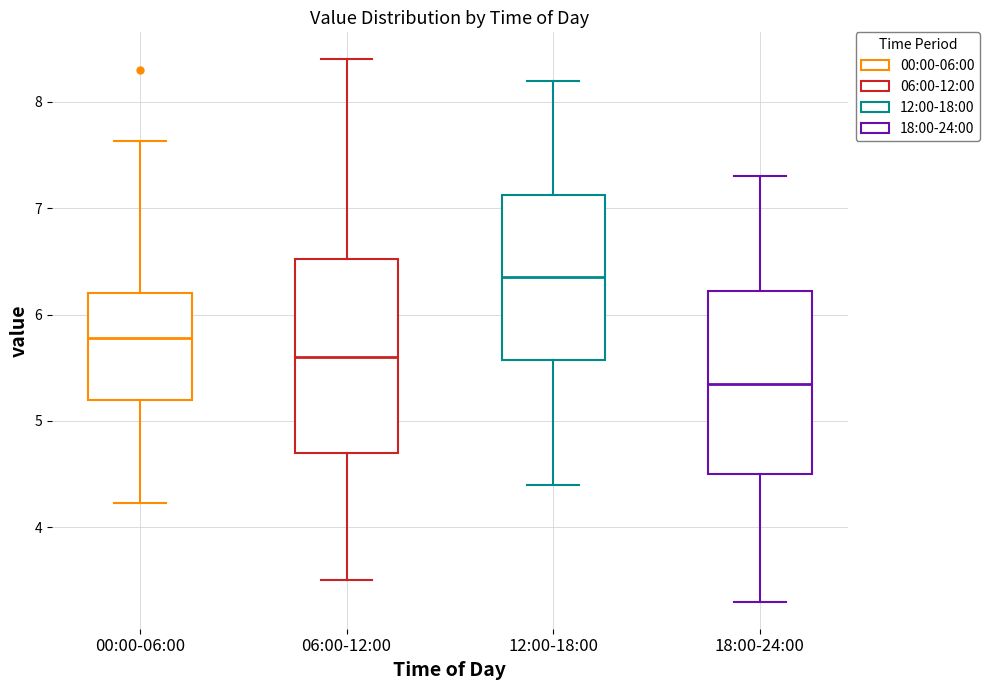

Where does the lower whisker of the box for 00:00-06:00 end on the y-axis? The values are not printed on the chart, so give them approximately, as read against the axis.

4.2